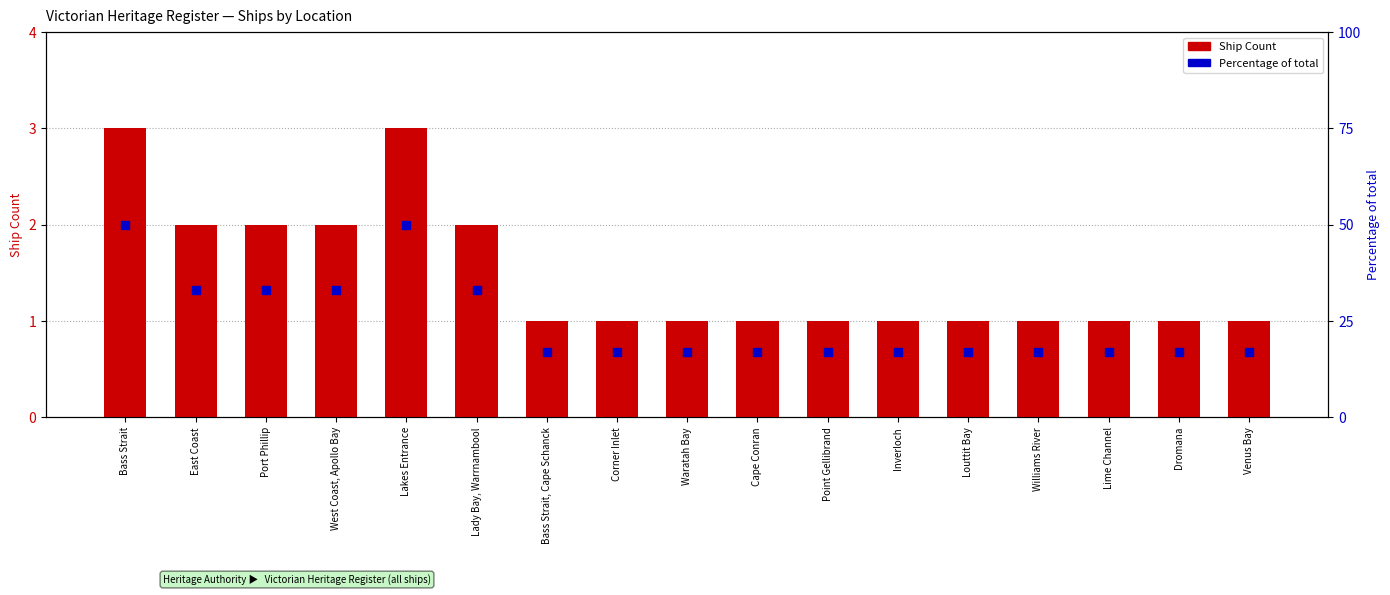

Is the value of Ship Count at Dromana greater than the value of Percentage of total at Bass Strait, Cape Schanck?

No